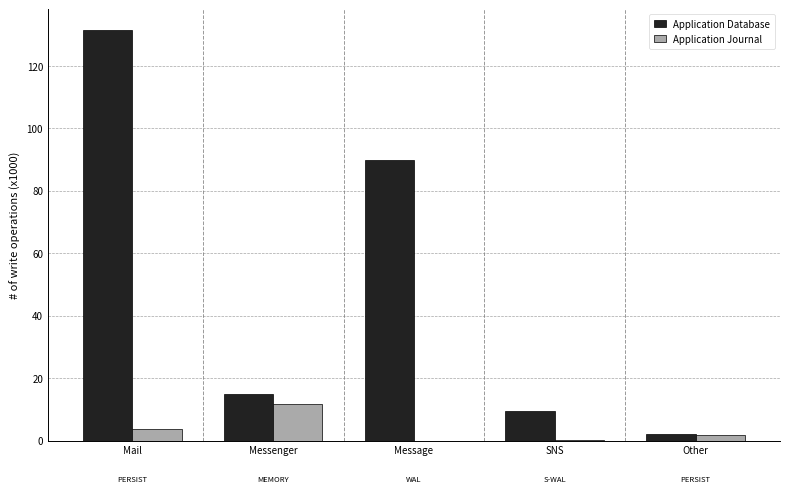

What is the sum of the Application Database values at Messenger and Mail?

146.3